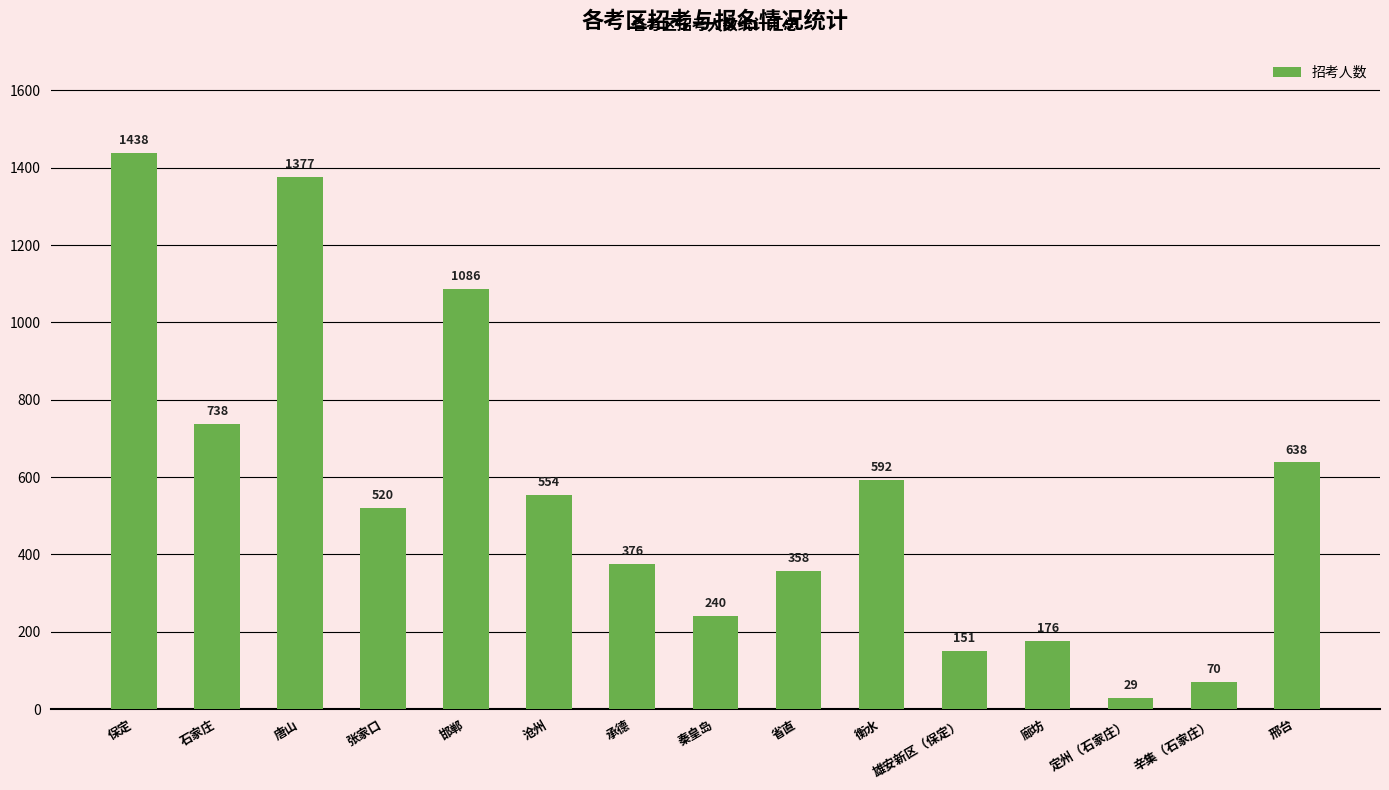

What is the value of the 15th bar from the left?

638